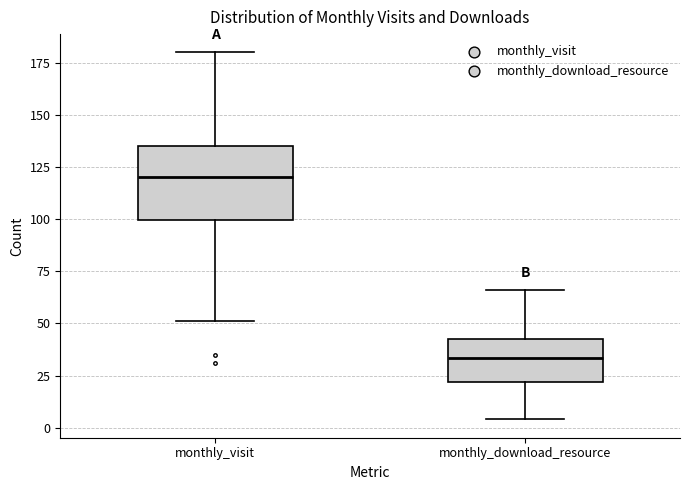

Reading left to right, transcribe this box plot: for each box, give where its median line is, the range the box spans, and where its two whiskers end, as read against the y-axis. The values are not printed on the chart, so give them approximately, as read against the axis.

monthly_visit: median 120, box 100 to 135, whiskers 50 to 180
monthly_download_resource: median 35, box 20 to 45, whiskers 5 to 65